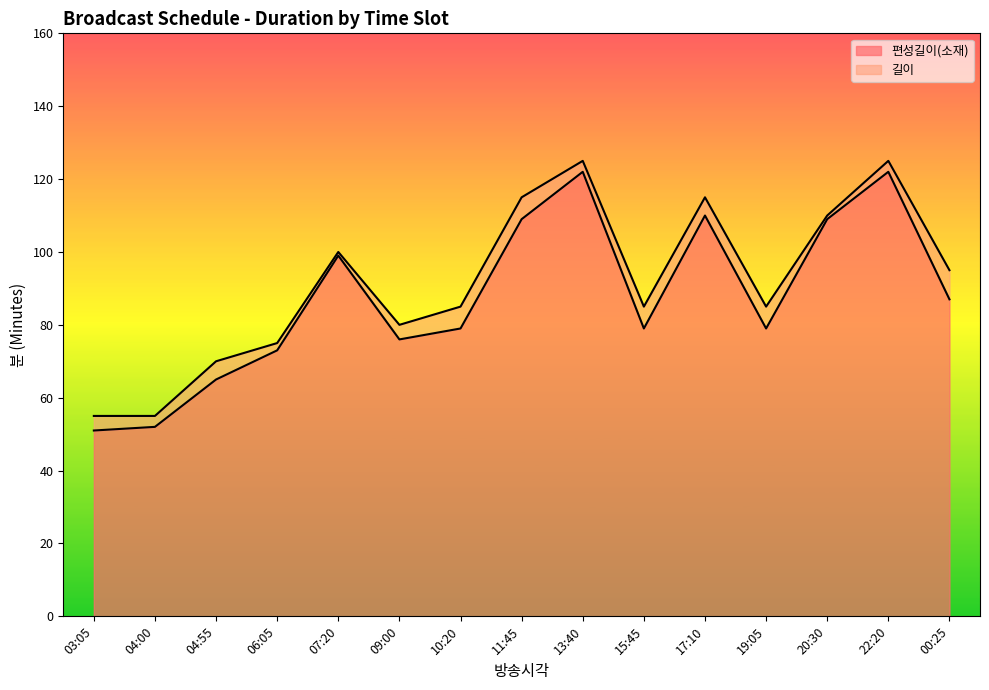

What are all the series names shown in the legend?

편성길이(소재), 길이